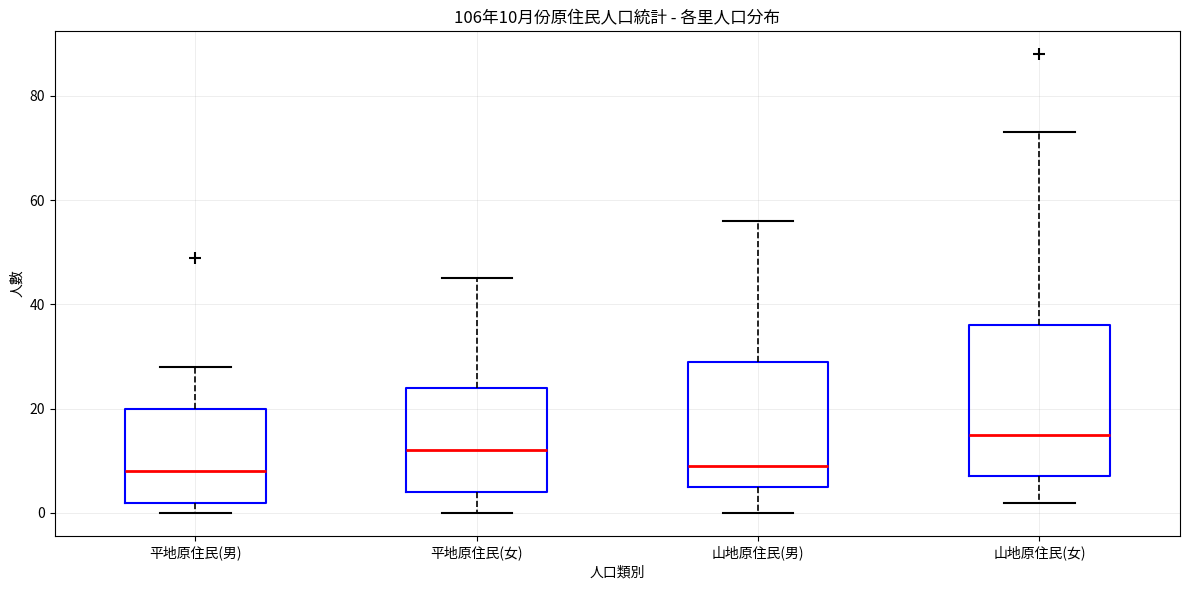

Which box has the highest median line?

山地原住民(女)